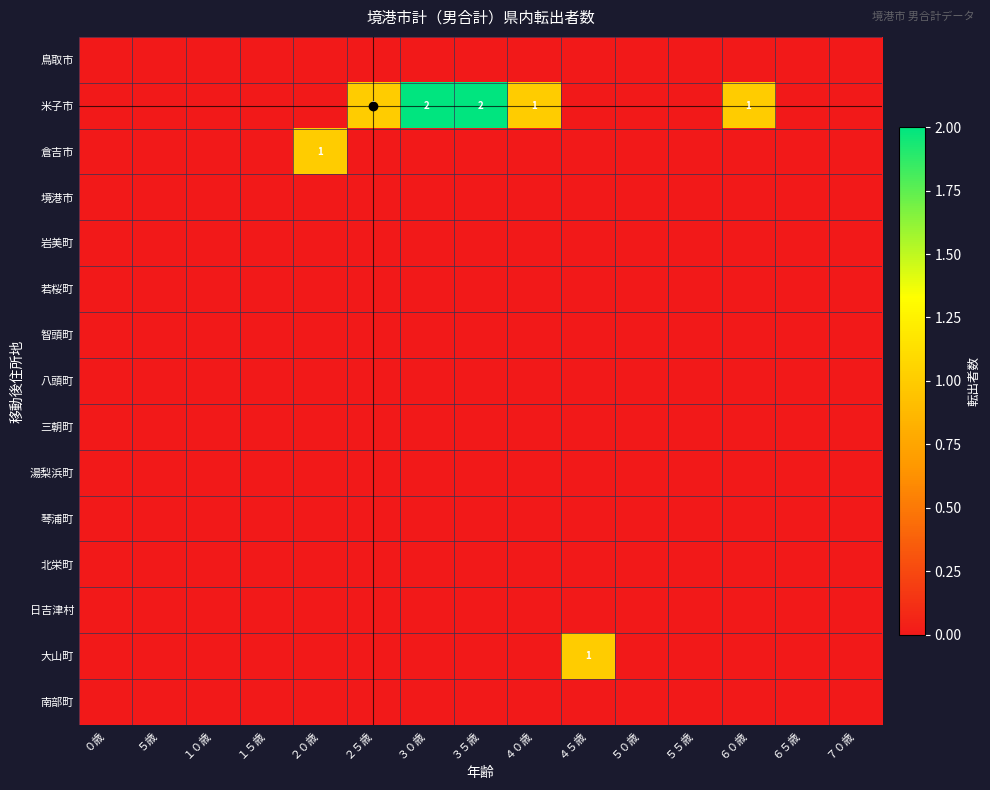

Which category has the lowest value across all series?

０歳